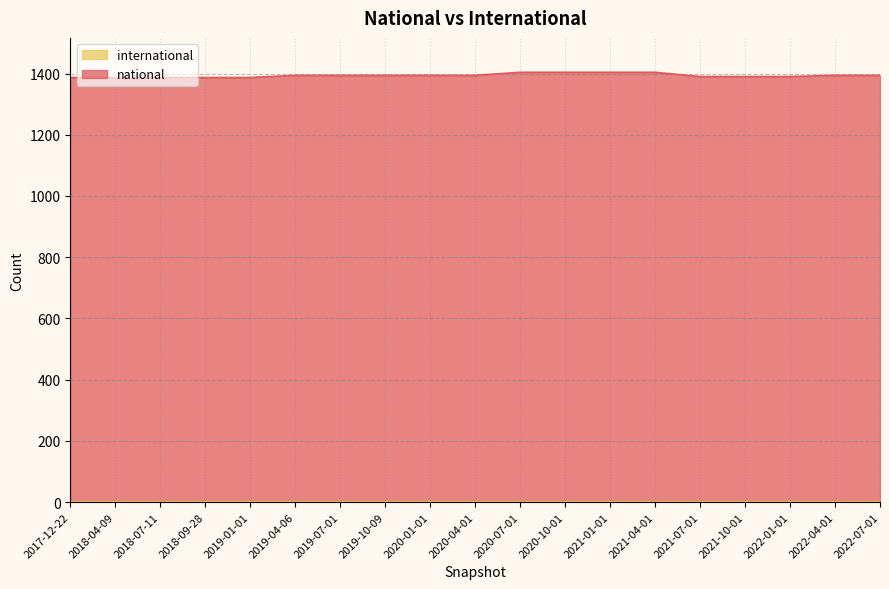

Reading left to right, transcribe all the data shown in this chart.

1387	1387	1387	1387	1387	1394	1394	1394	1394	1394	1404	1404	1404	1404	1390	1390	1390	1394	1394